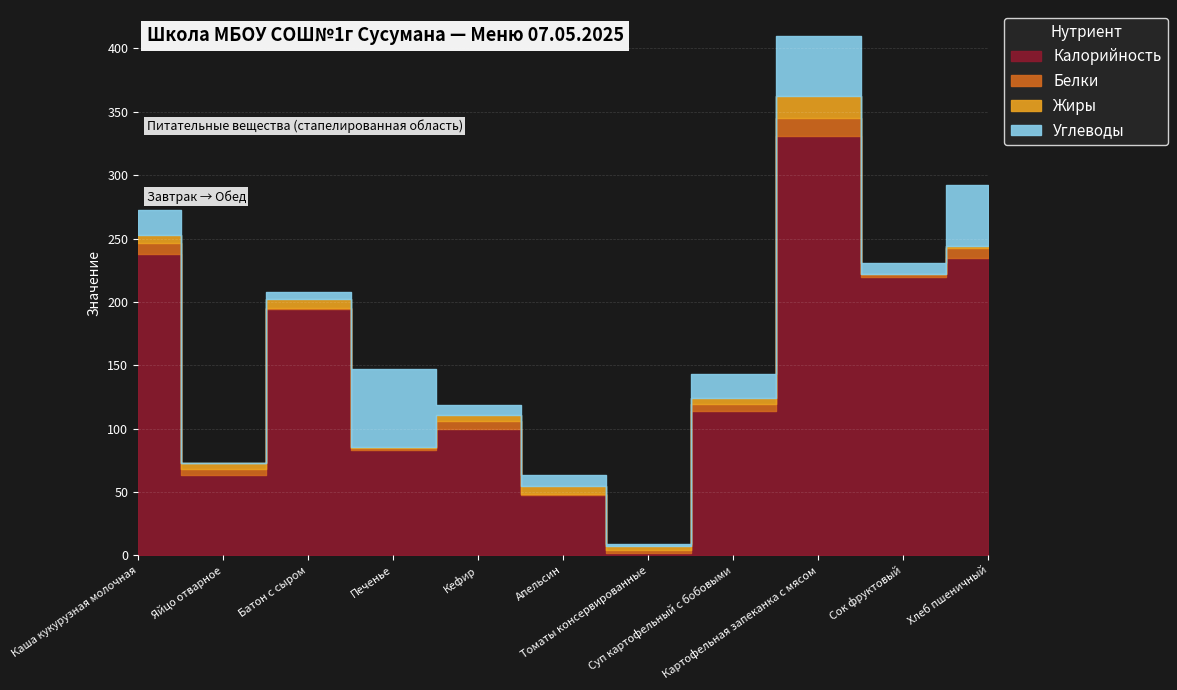

What is the label of the 4th point from the right?

Суп картофельный с бобовыми